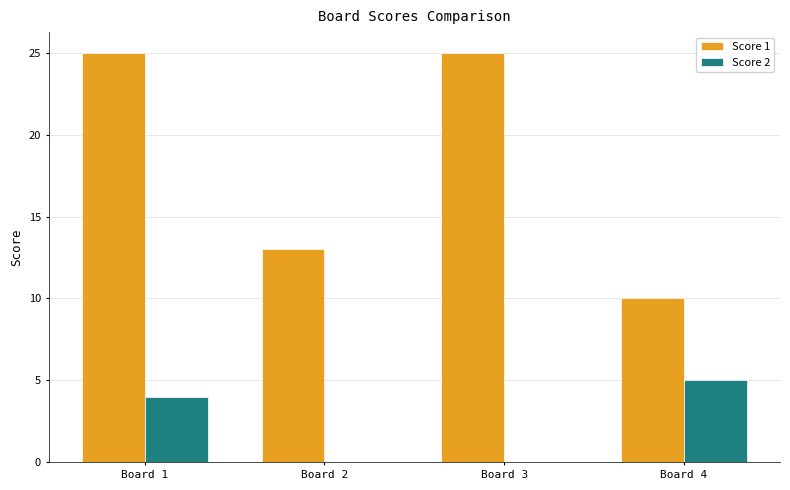

Is it true that Score 1 equals 25 at Board 1?

True